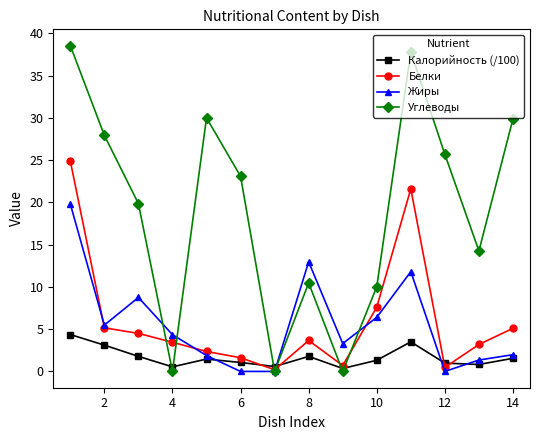

Which series has the largest range (max minus min)?

Углеводы